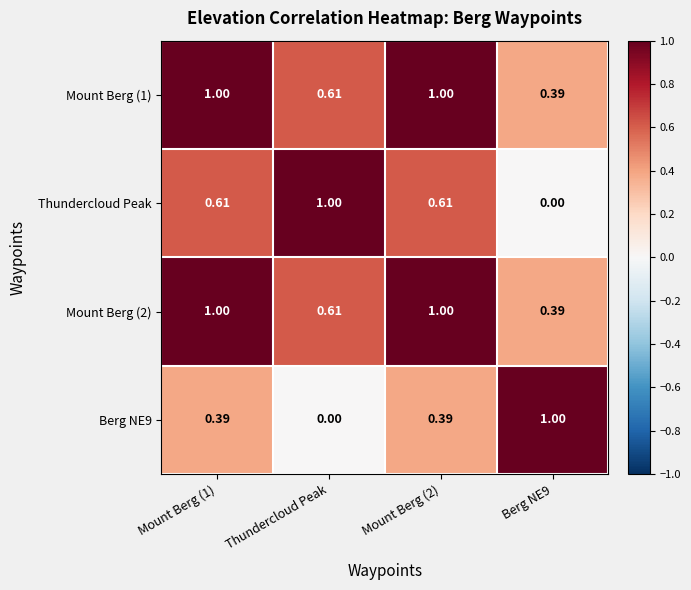

Which category has the highest value in the Thundercloud Peak series?

Thundercloud Peak